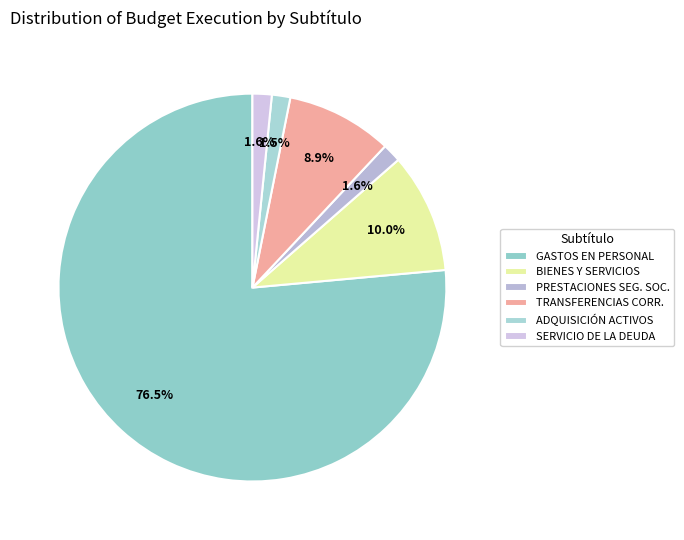

Count the number of slices in the pie.

6